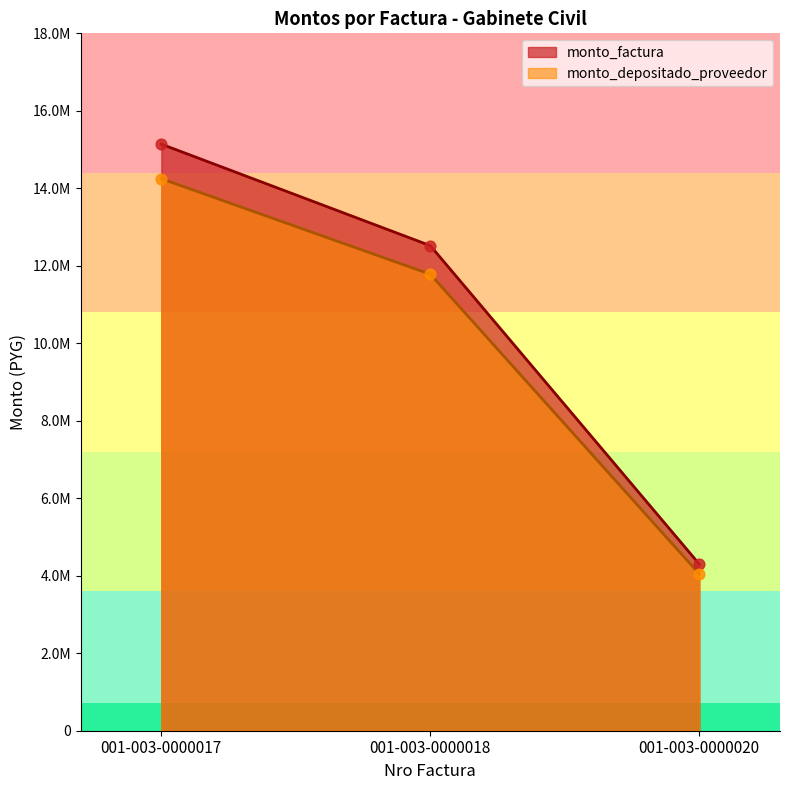

Which series reaches the maximum Y coordinate?

monto_factura